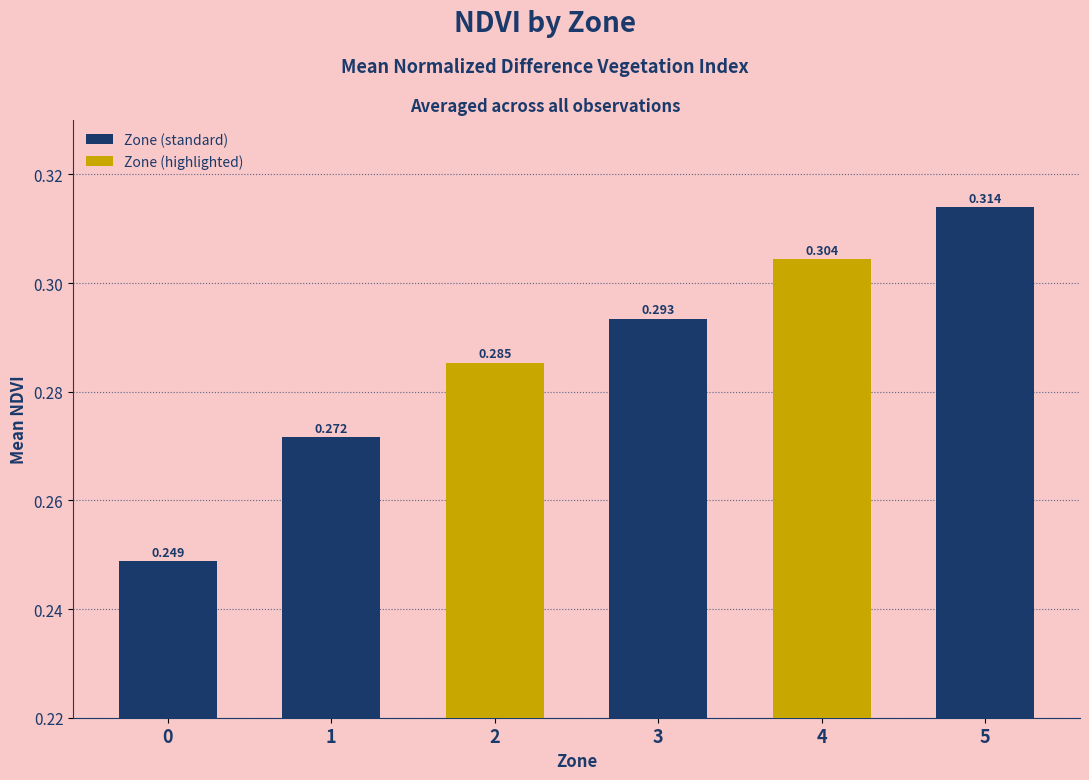

How many bars are there in total?

6